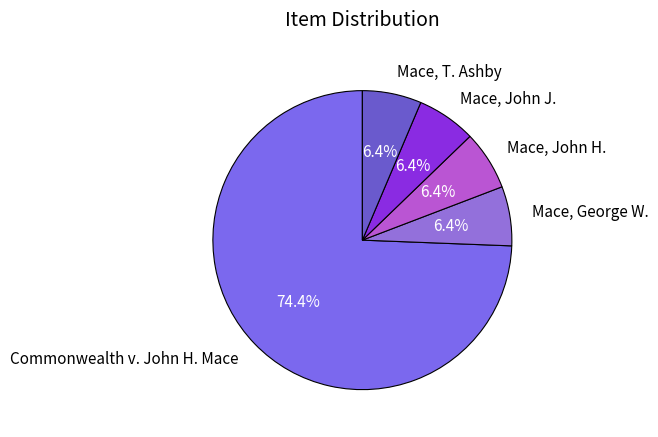

Which category has the biggest portion of the pie?

Commonwealth v. John H. Mace